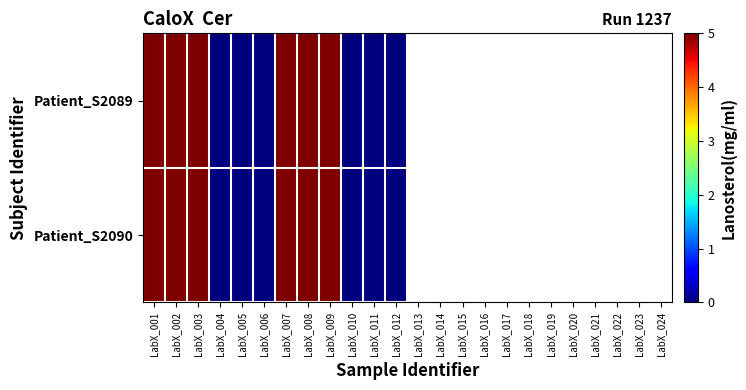

Which series has the largest range (max minus min)?

Patient_S2089